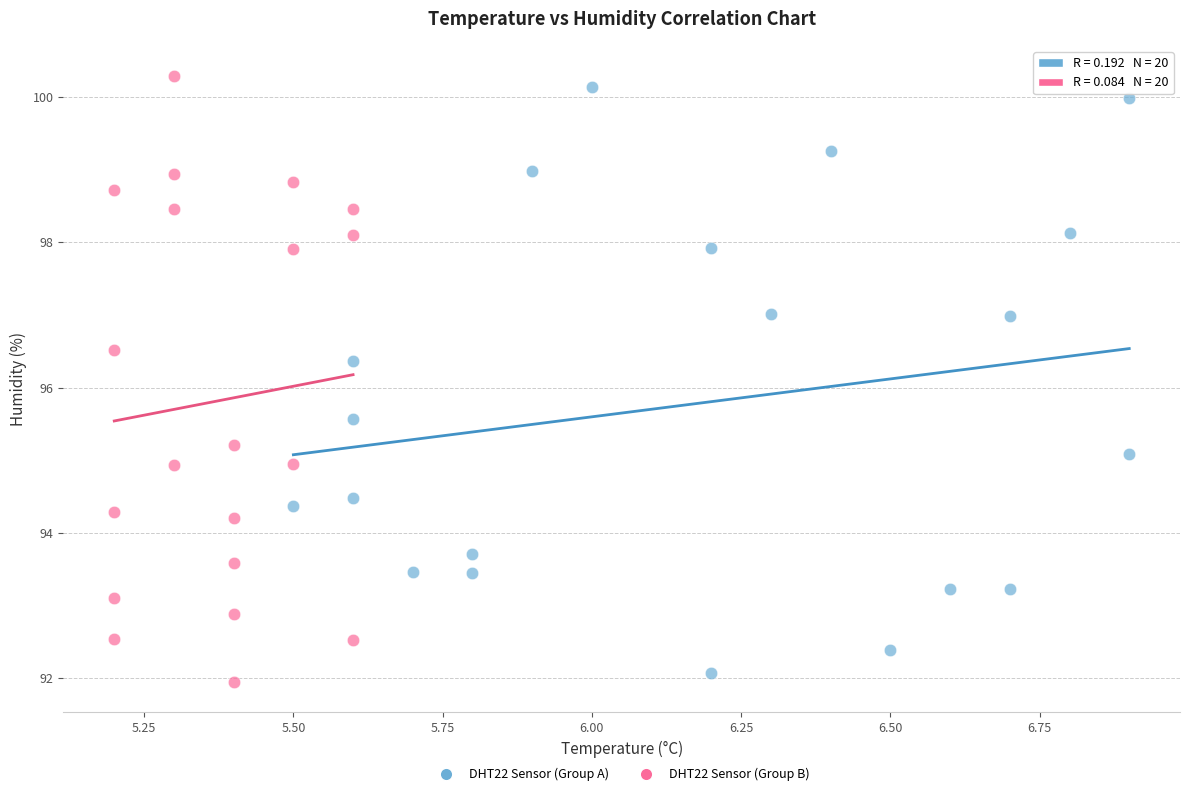

Which series contains the highest Y value?

DHT22 Sensor (Group B)